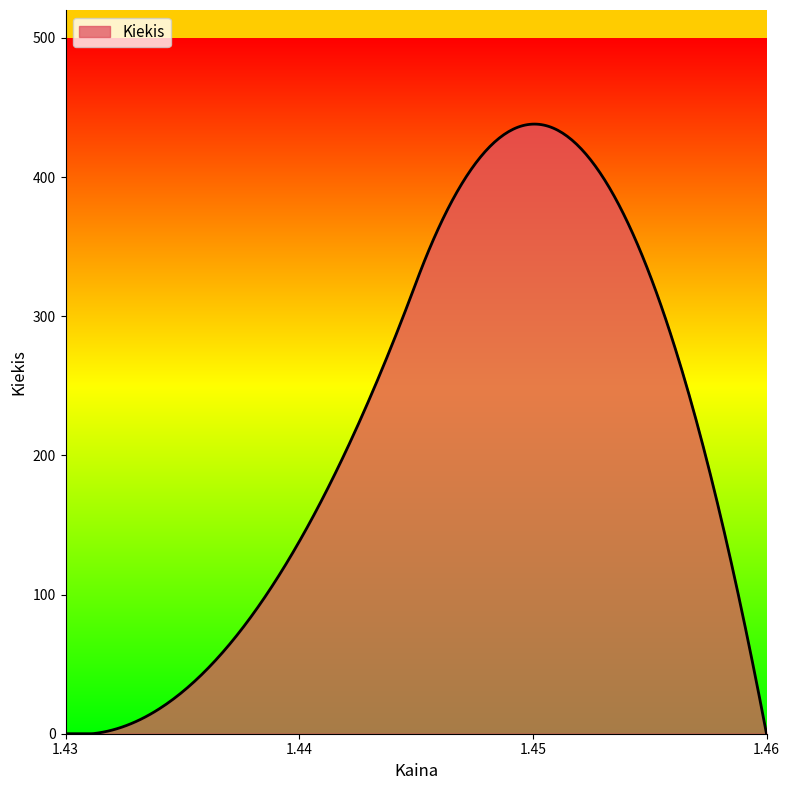

What is the greatest value displayed?

438.0